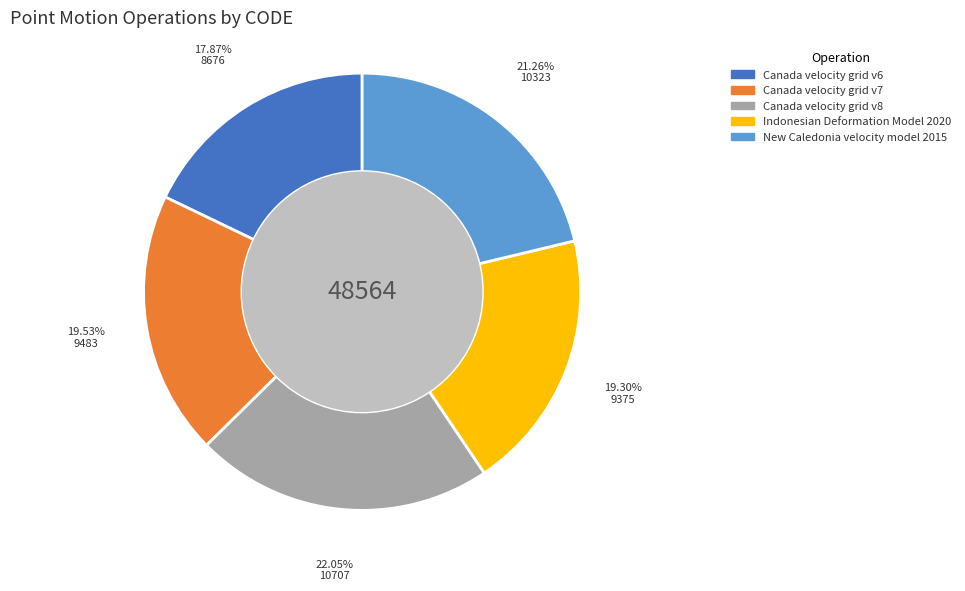

Combined, do Canada velocity grid v8 and Canada velocity grid v6 account for over 50%?

No